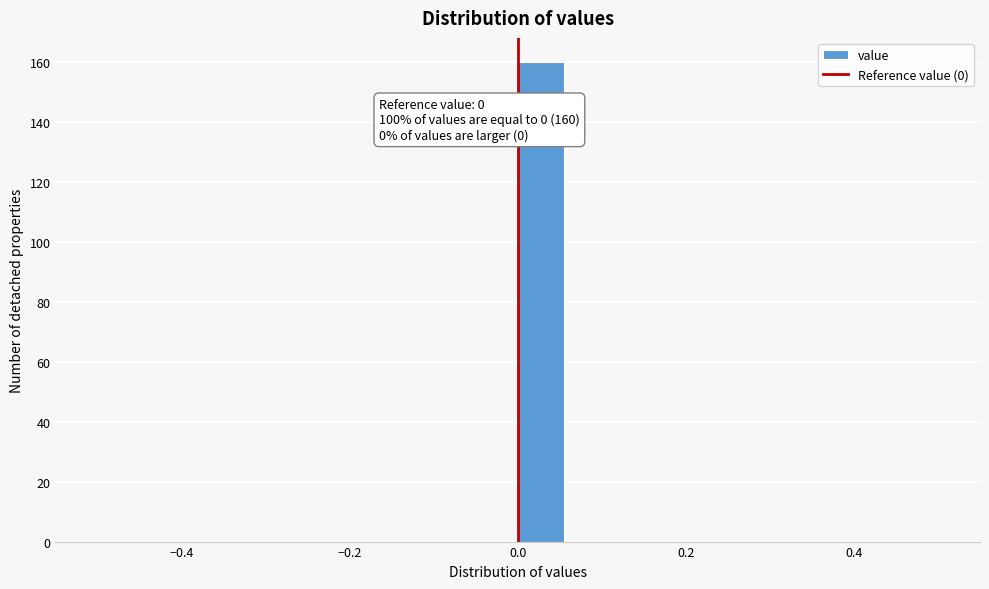

Read against the x-axis, roughly where is the centre of the tallest bar?

0.02